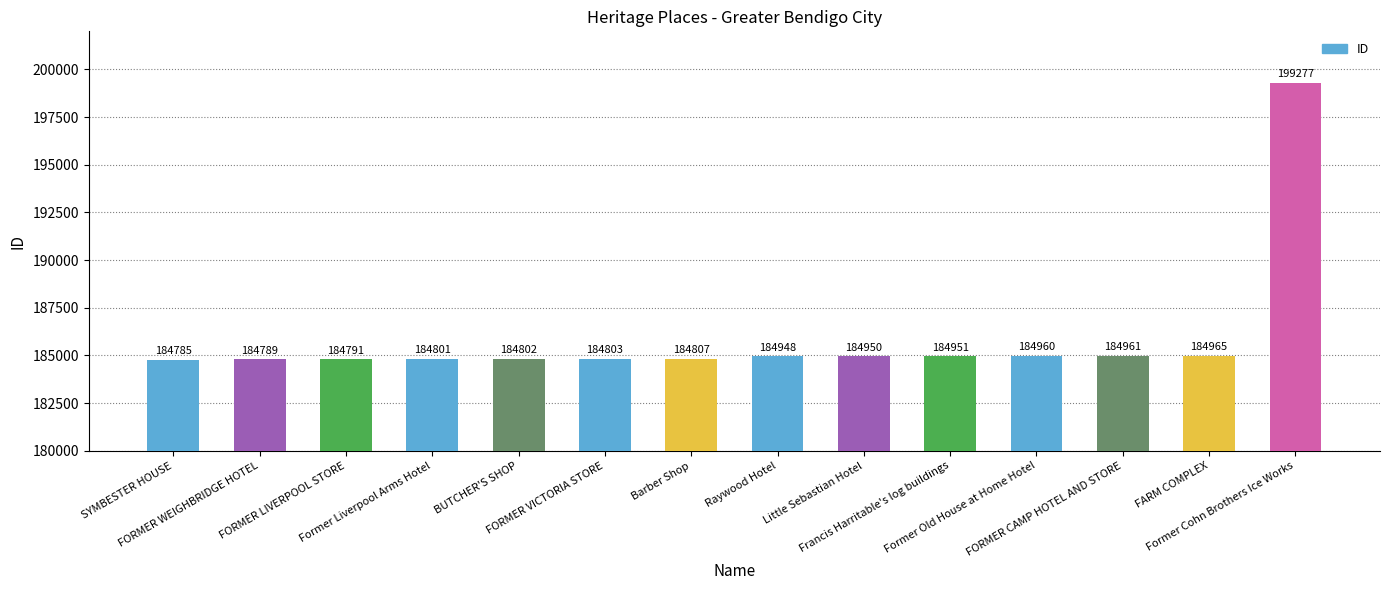

What is the difference between the maximum and second lowest values?

14488